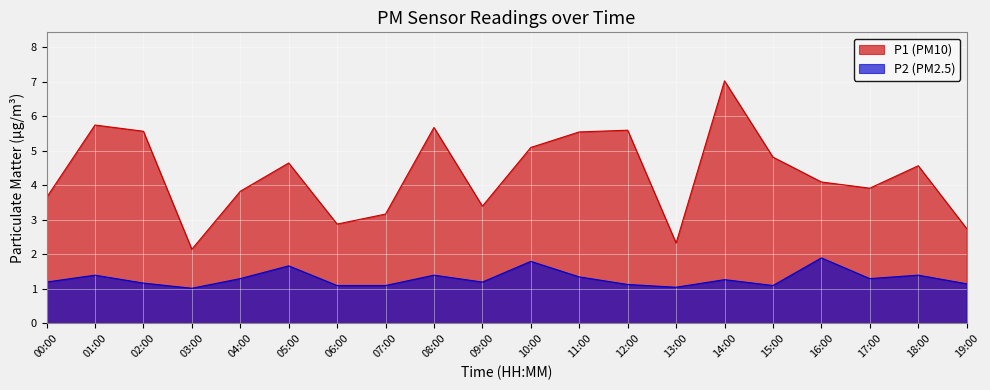

Which has a higher value, 15:00 or 09:00?

15:00